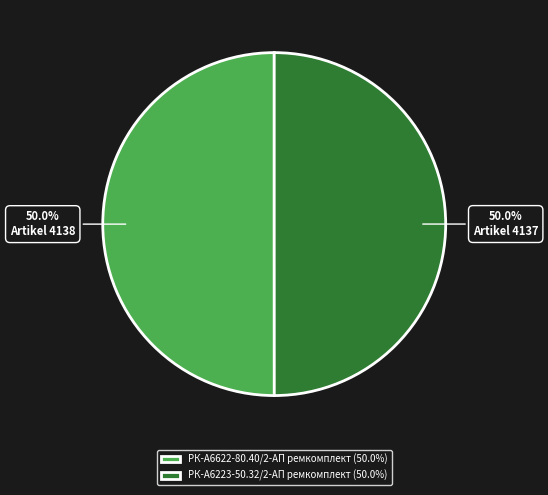

Is it true that РК-А6223-50.32/2-АП ремкомплект is 36% of the pie?

False